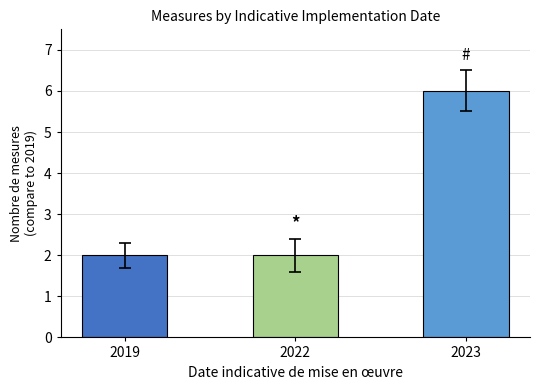

Count the number of categories in the chart.

3